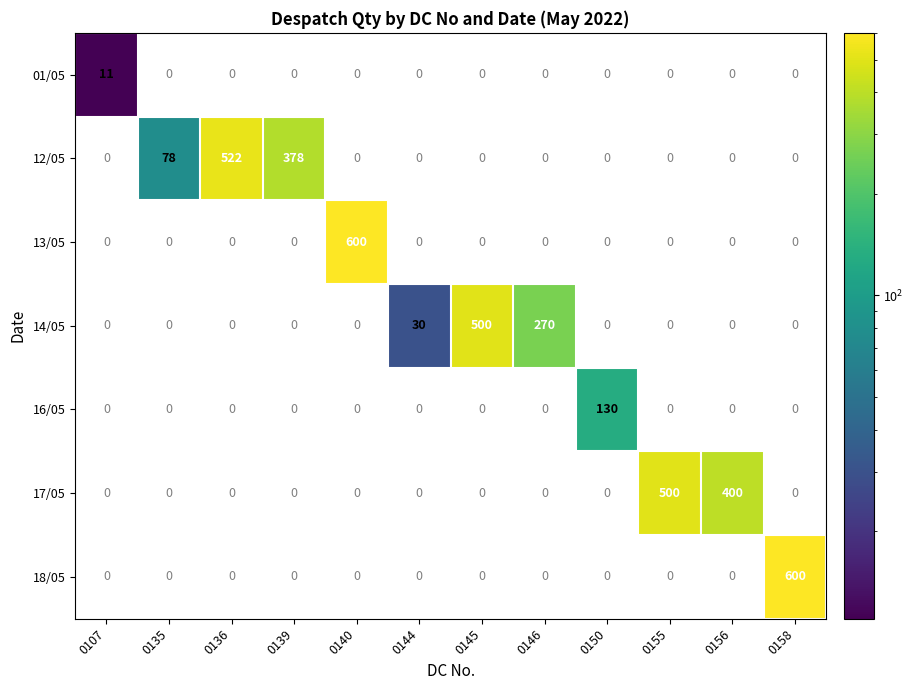

True or false: 12/05 has a value of 78 at 0135.

True